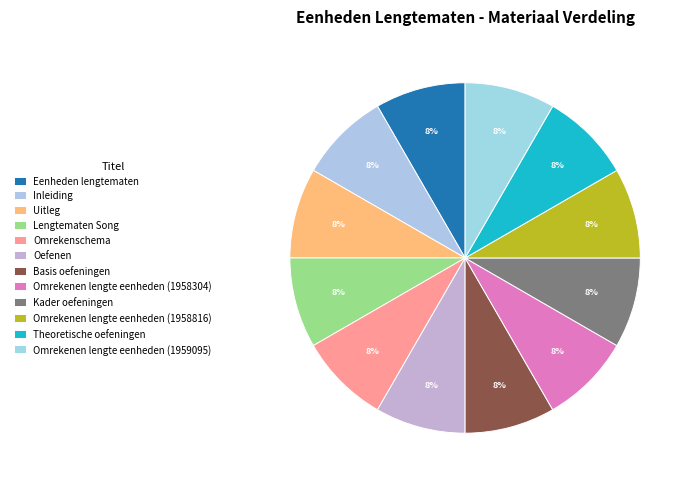

Count the number of slices in the pie.

12